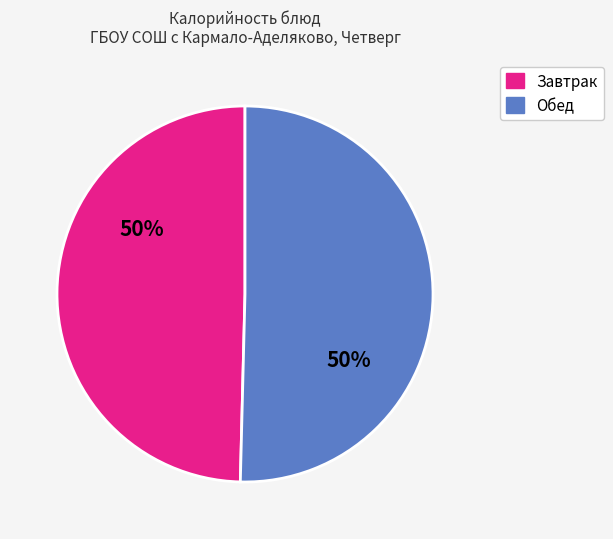

To the nearest percent, what is the average slice percentage?

50%